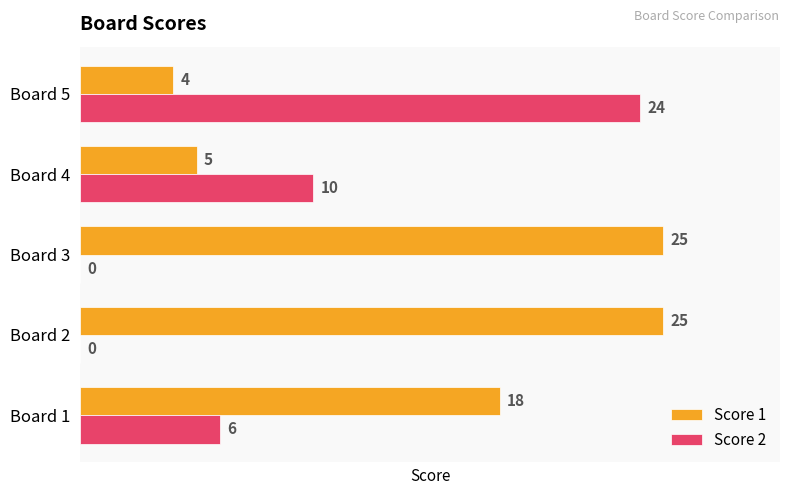

True or false: Score 1 has a value of 2 at Board 4.

False